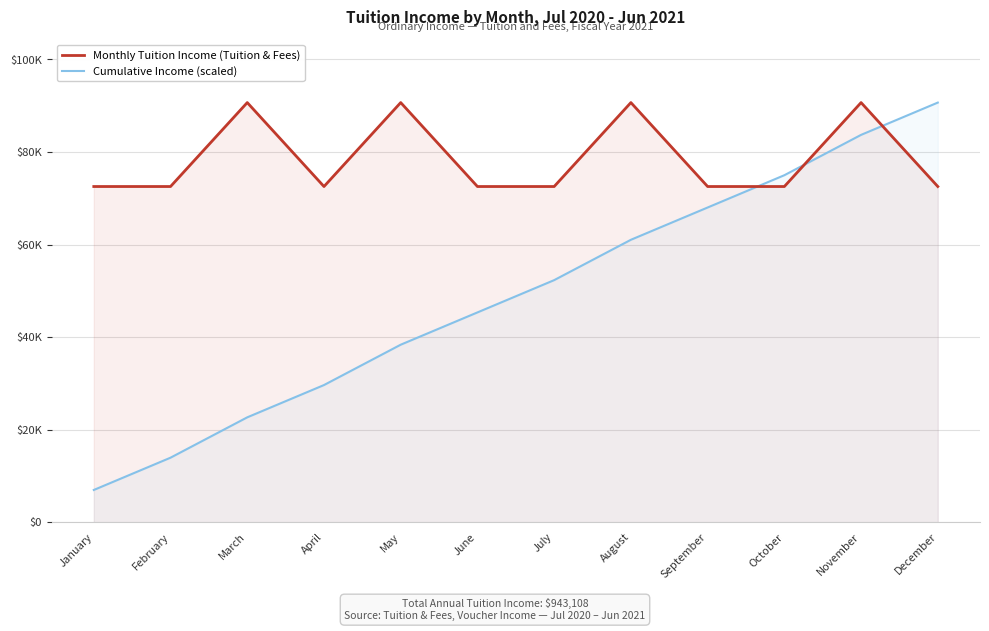

What is the sum of all Cumulative Income (scaled) values?

587697.7